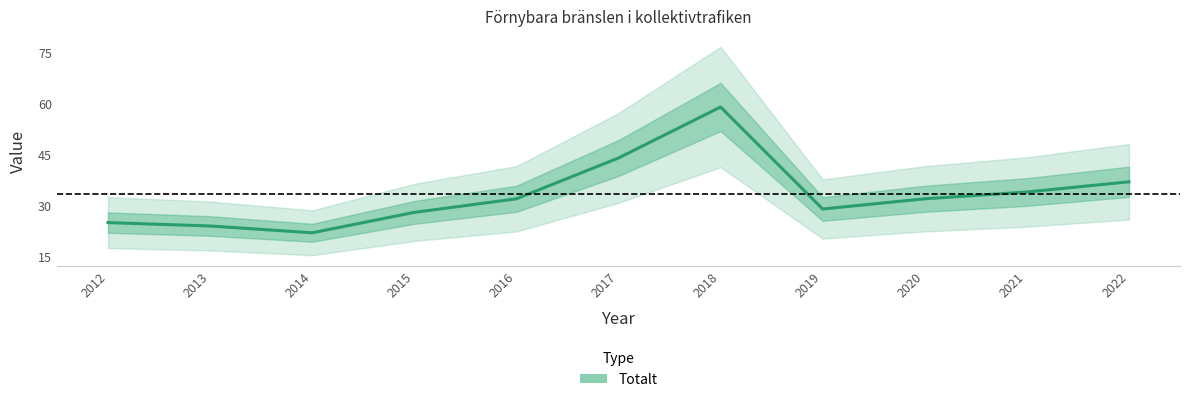

Reading right to left, list all the values displayed in this chart.

37	34	32	29	59	44	32	28	22	24	25